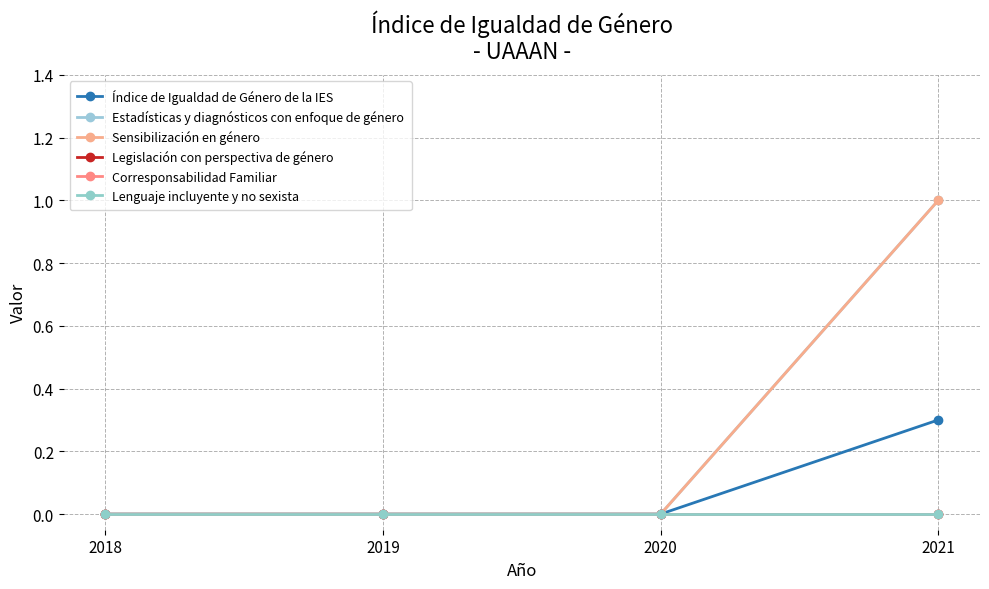

True or false: Corresponsabilidad Familiar and Sensibilización en género intersect in this chart.

False